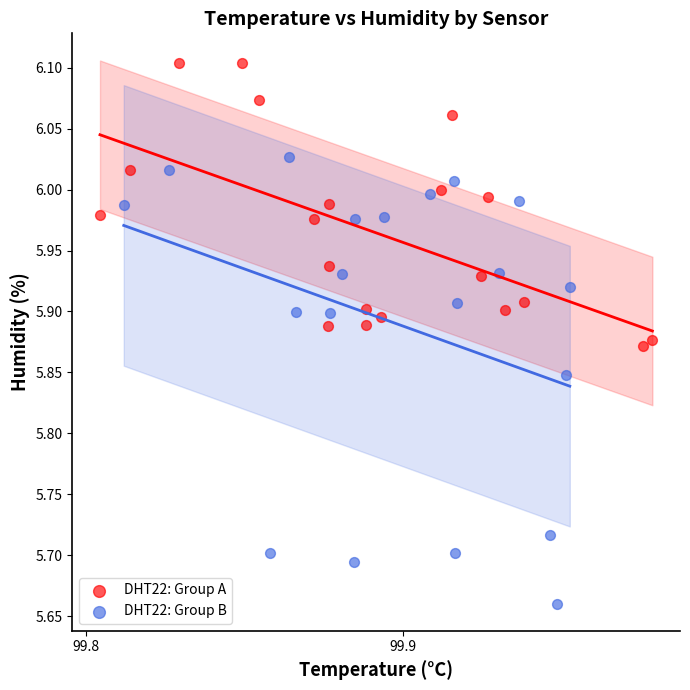

Which series reaches the maximum Y coordinate?

DHT22: Group A